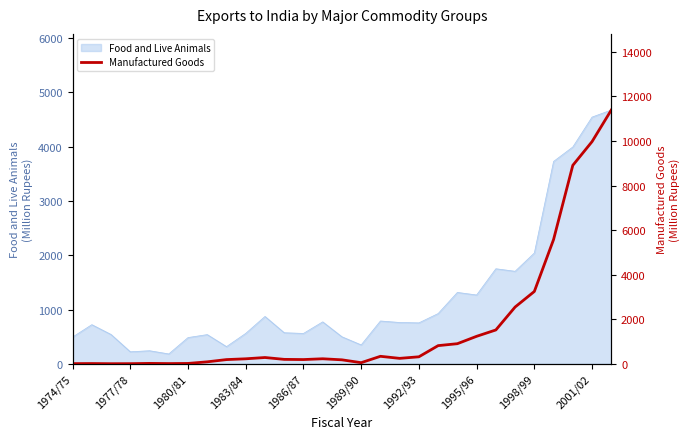

What is the maximum value for Food and Live Animals?

4672.3